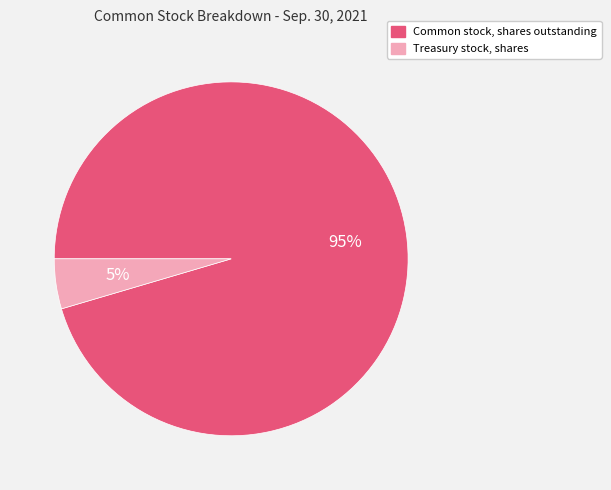

Which slice is the smallest?

Treasury stock, shares